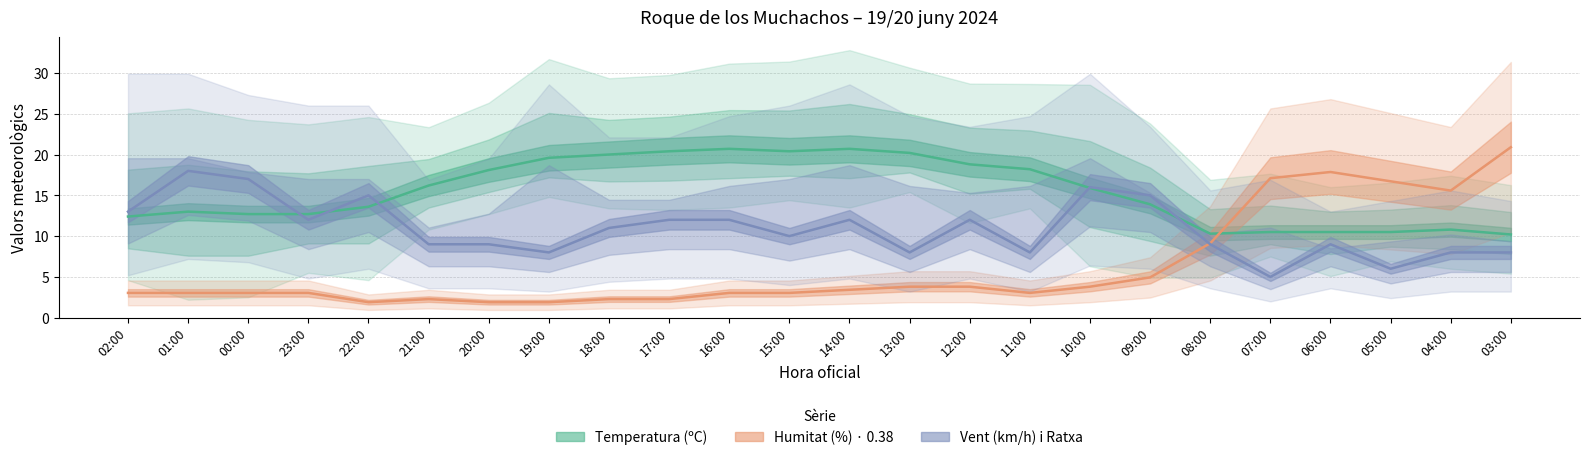

The Velocitat series shows 8.0 at 03:00. True or false?

True